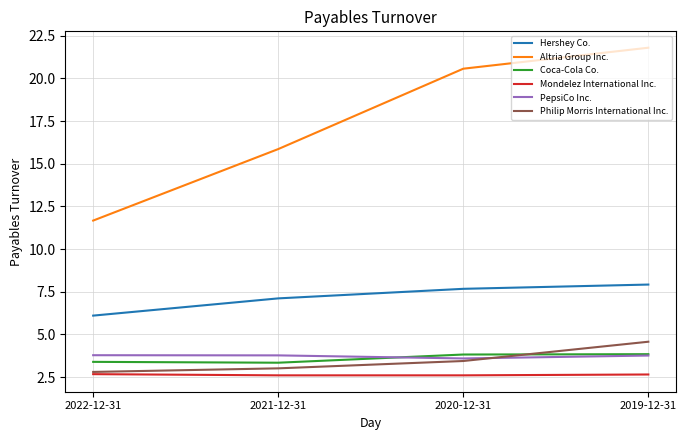

Which series has the widest spread of values?

Altria Group Inc.